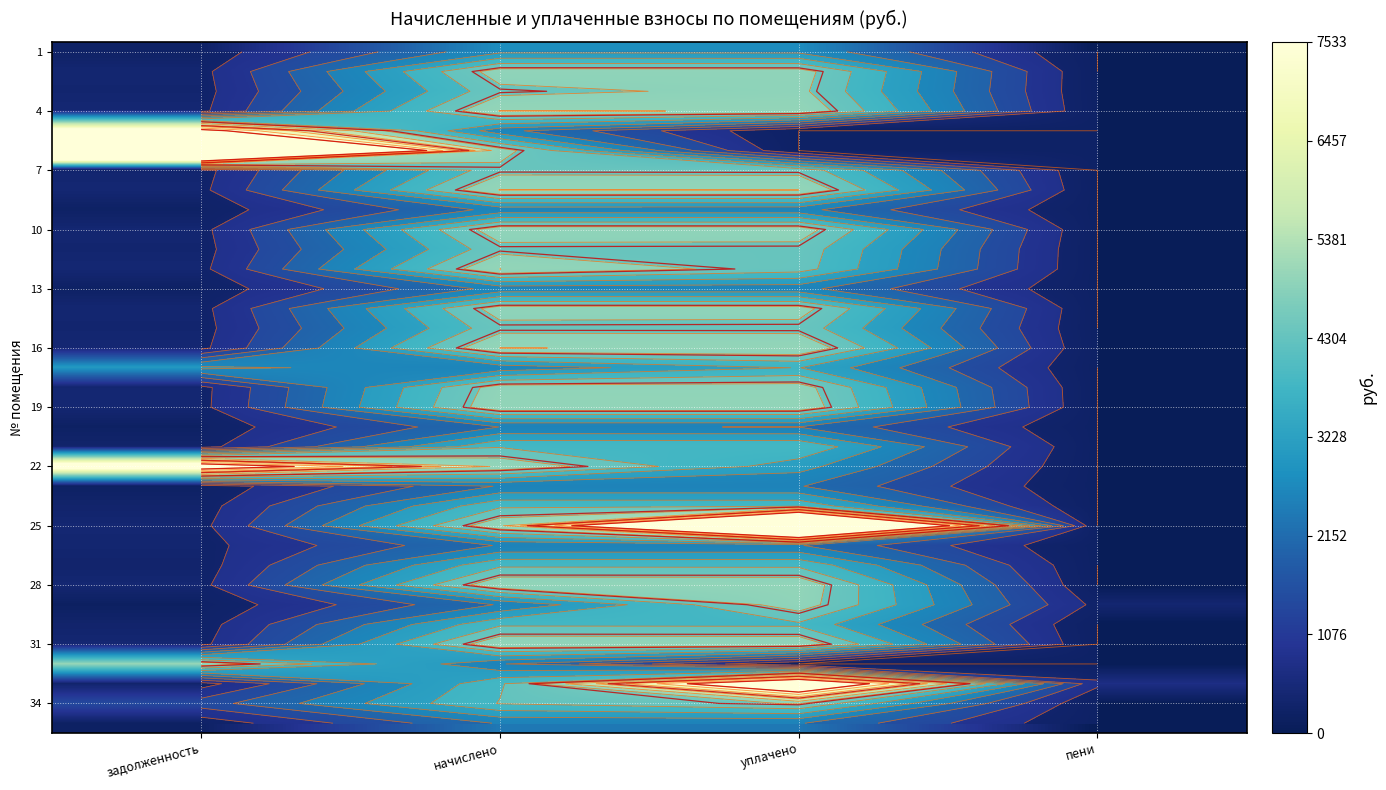

Which category has the lowest value across all series?

пени